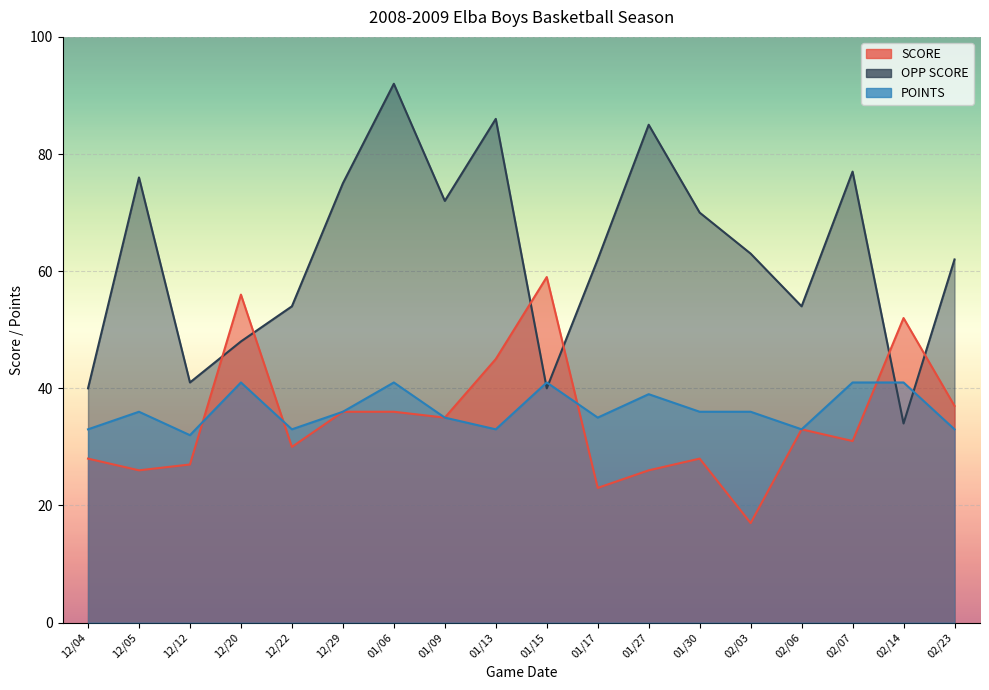

Is it true that OPP SCORE equals 62 at 02/23?

True